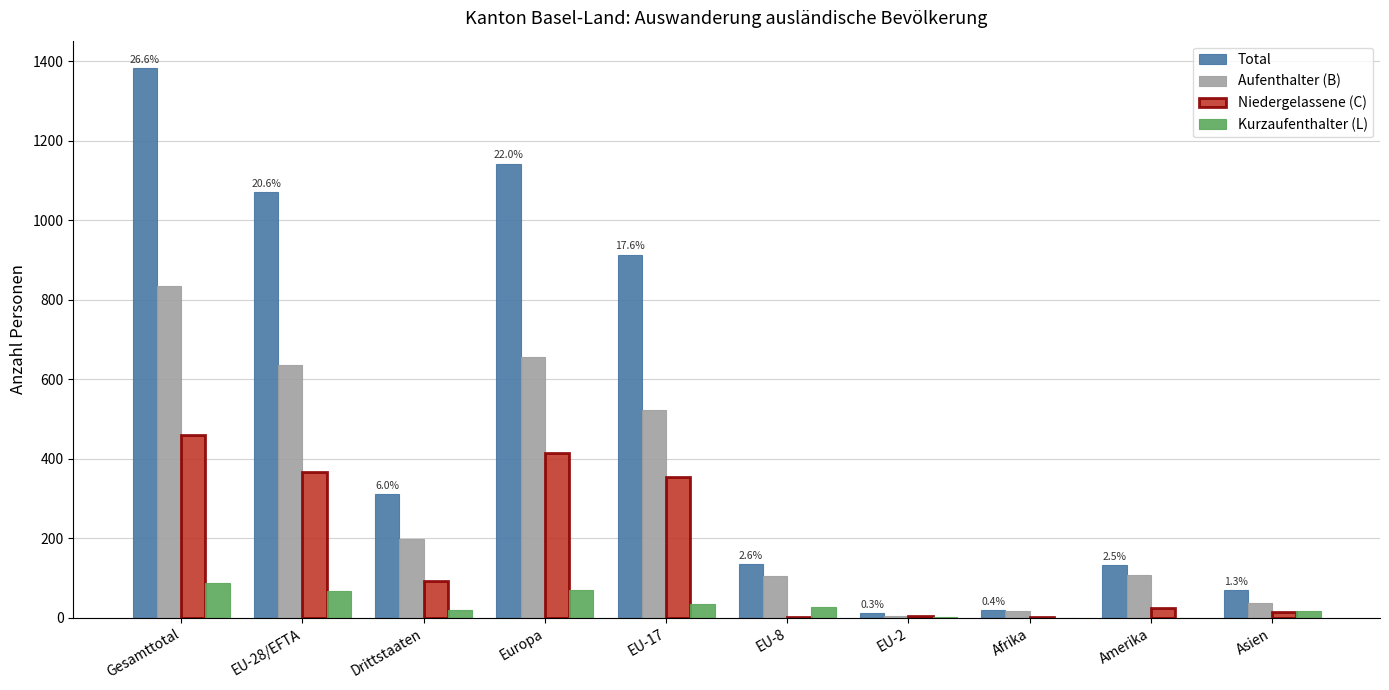

What is the greatest value displayed?

1383